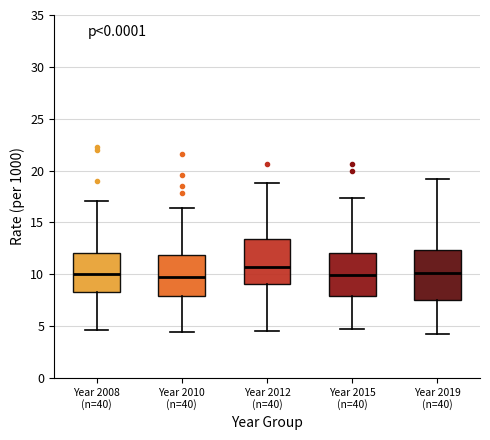

Reading left to right, transcribe this box plot: for each box, give where its median line is, the range the box spans, and where its two whiskers end, as read against the y-axis. The values are not printed on the chart, so give them approximately, as read against the axis.

Year 2008 (n=40): median 10.0, box 8.5 to 12.0, whiskers 4.5 to 17.0
Year 2010 (n=40): median 9.5, box 8.0 to 12.0, whiskers 4.5 to 16.5
Year 2012 (n=40): median 10.5, box 9.0 to 13.5, whiskers 4.5 to 19.0
Year 2015 (n=40): median 10.0, box 8.0 to 12.0, whiskers 4.5 to 17.5
Year 2019 (n=40): median 10.0, box 7.5 to 12.5, whiskers 4.5 to 19.0